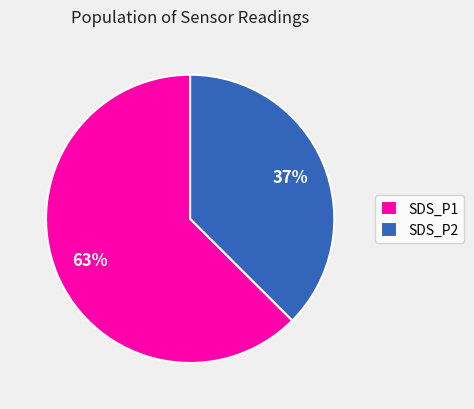

The SDS_P1 slice represents 71% of the pie. True or false?

False